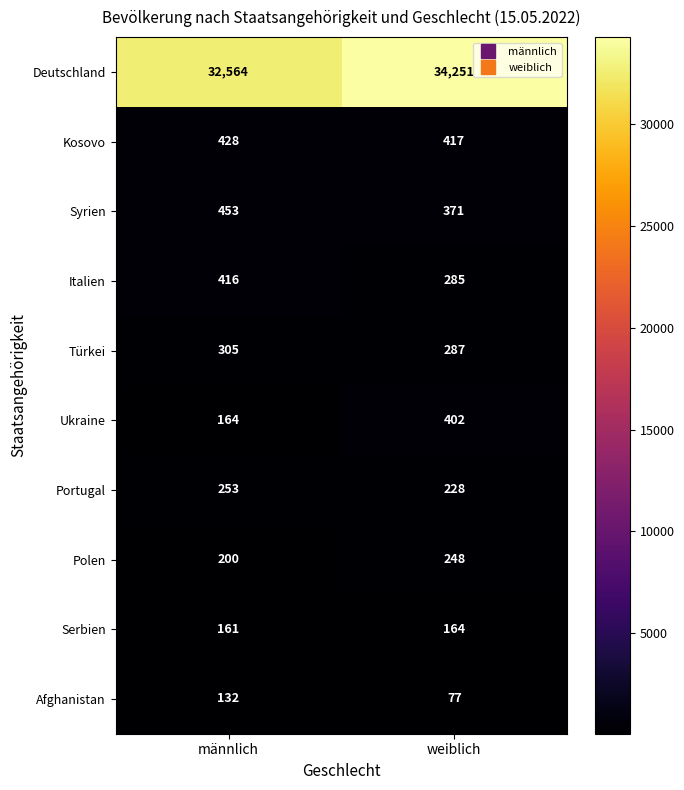

Rank the series at weiblich from highest to lowest value.

Deutschland, Kosovo, Ukraine, Syrien, Türkei, Italien, Polen, Portugal, Serbien, Afghanistan